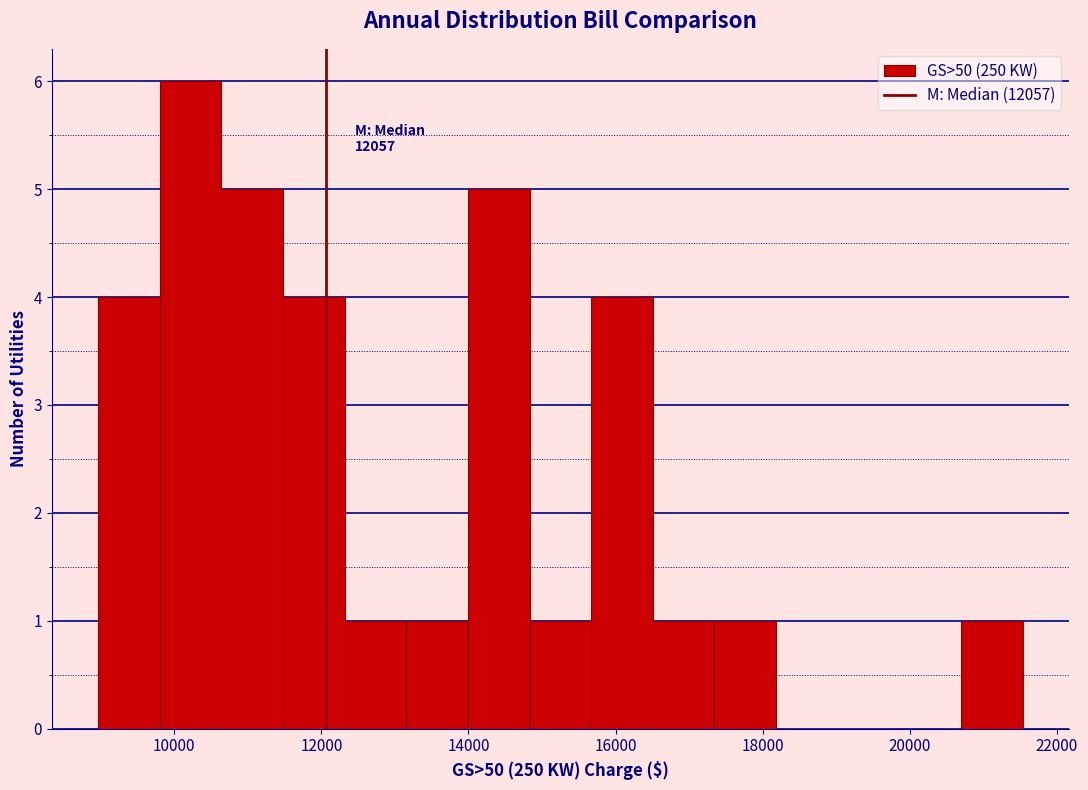

Over which range of the x-axis is the bar tallest?

9800 to 10600